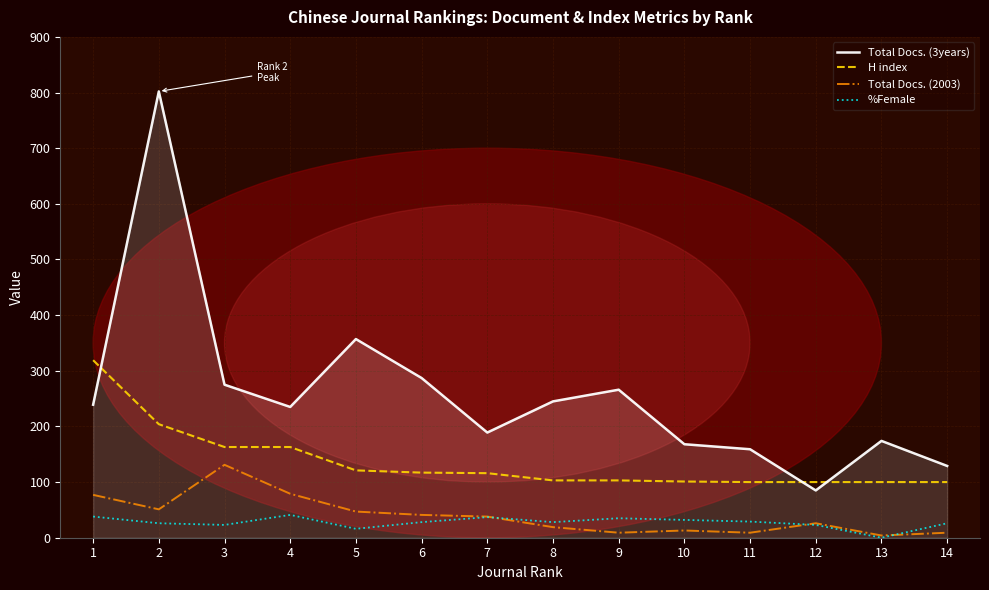

Where is H index nearest to the value 209?

2